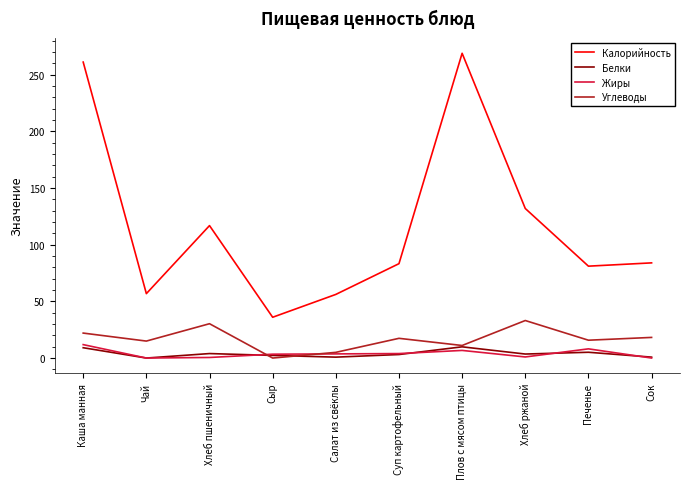

The value of Углеводы at Хлеб пшеничный is 48.8. True or false?

False